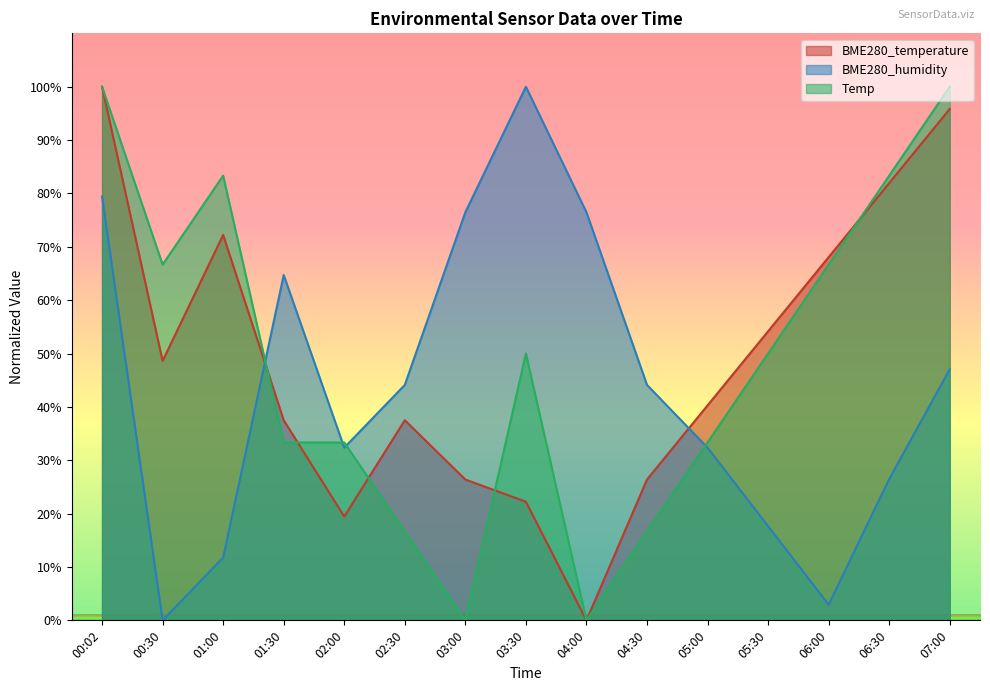

Which label corresponds to the largest value in the chart?

00:02